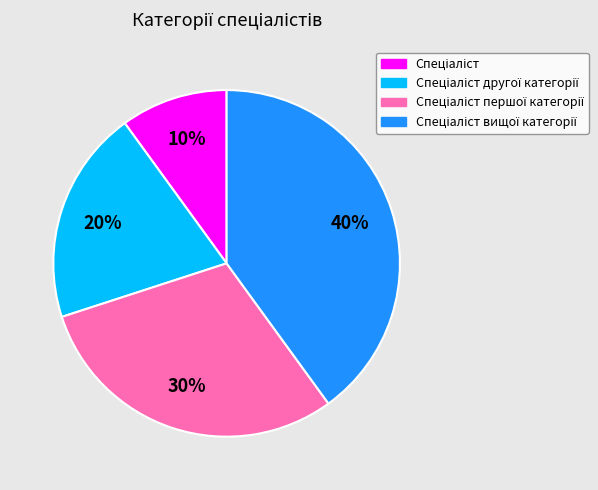

Does any single category account for the majority?

No